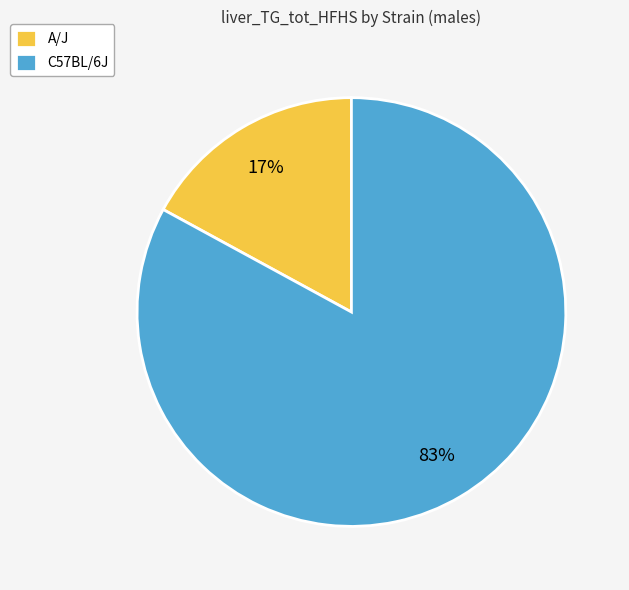

Rank the categories by value from lowest to highest.

A/J, C57BL/6J